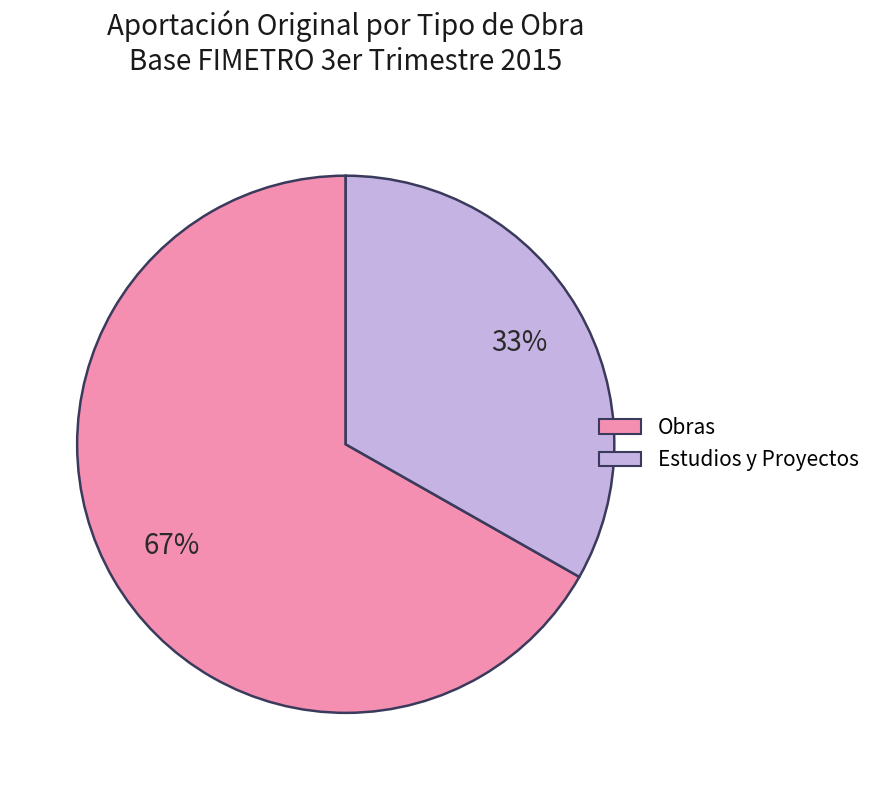

Does any single category account for the majority?

Yes